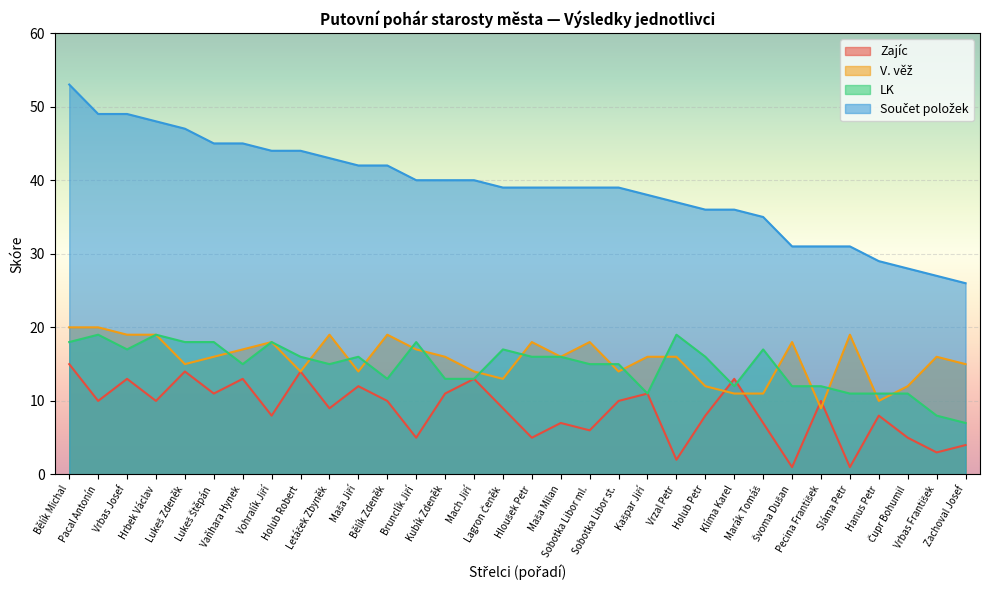

At which category is the sum across all series the highest?

Bělík Michal